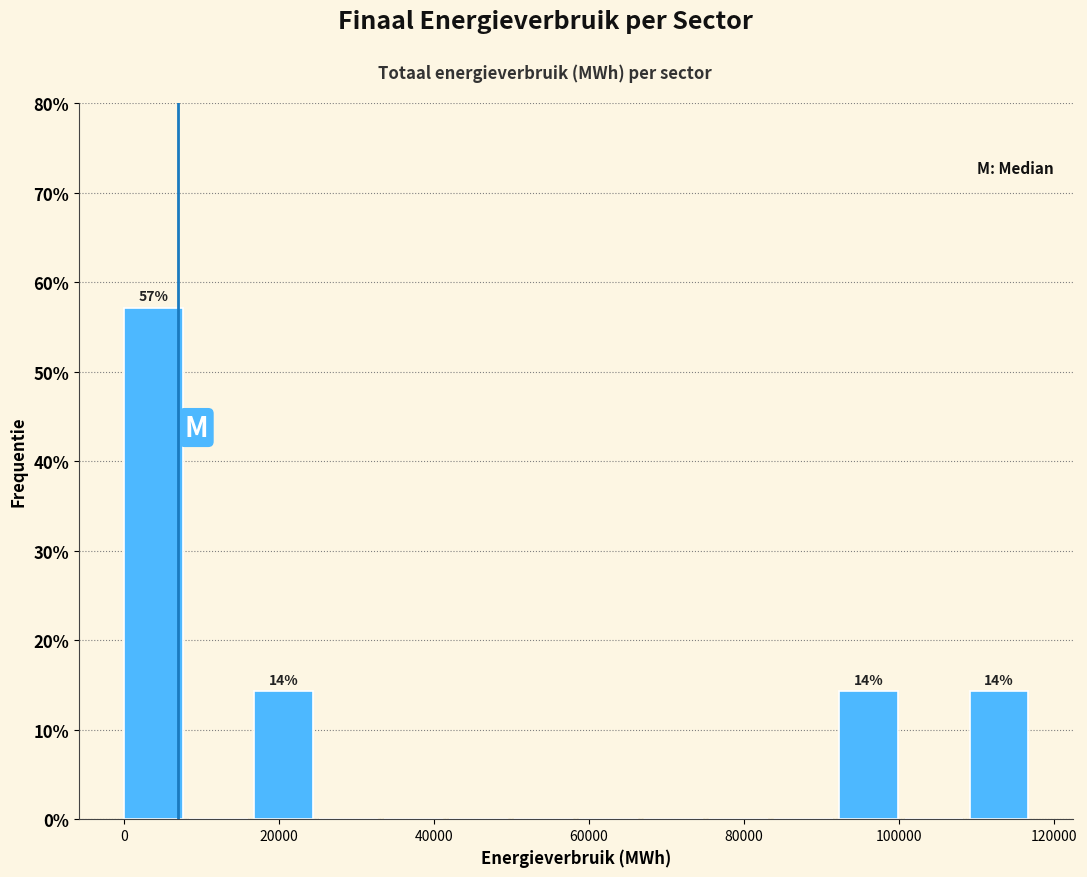

Which range on the x-axis has the tallest bar?

0 to 8000